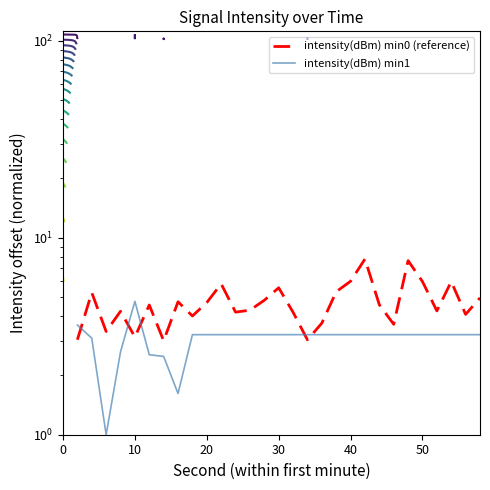

The value of intensity(dBm) min1 at 18 is 1.0. True or false?

False